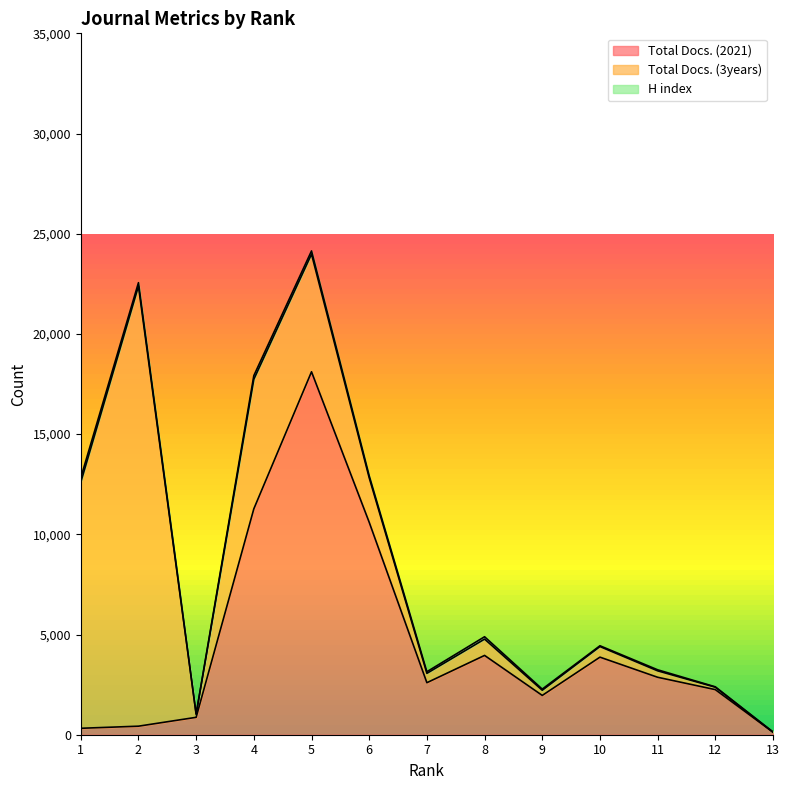

Reading left to right, extract all data points from this chart.

Total Docs. (2021): 1=321	2=426	3=868	4=11273	5=18111	6=10601	7=2596	8=3957	9=1961	10=3871	11=2867	12=2250	13=125
Total Docs. (3years): 1=12279	2=21960	3=152	4=6465	5=5870	6=2220	7=466	8=815	9=258	10=529	11=321	12=121	13=2
H index: 1=221	2=171	3=18	4=181	5=161	6=99	7=81	8=117	9=57	10=39	11=52	12=19	13=11